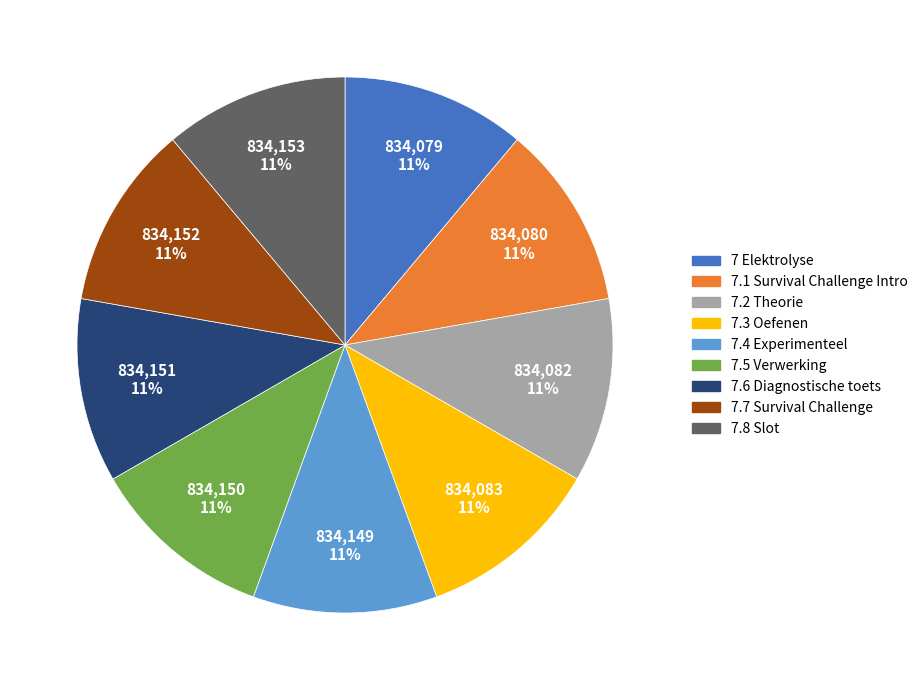

Is it true that 7.2 Theorie is 11% of the pie?

True